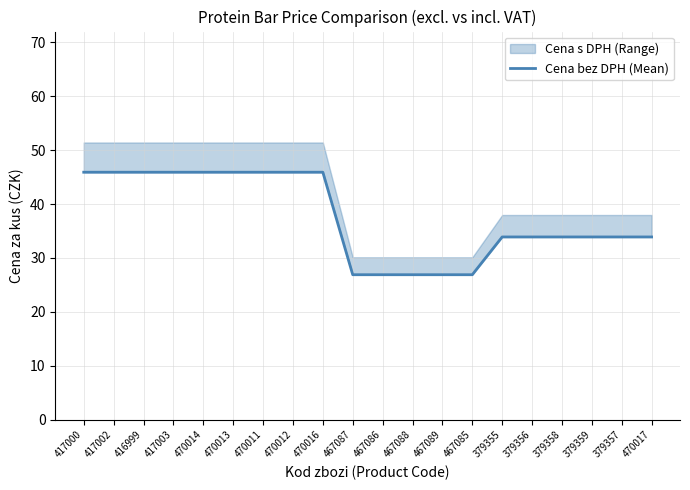

Which has a higher value, 467089 or 379357?

379357